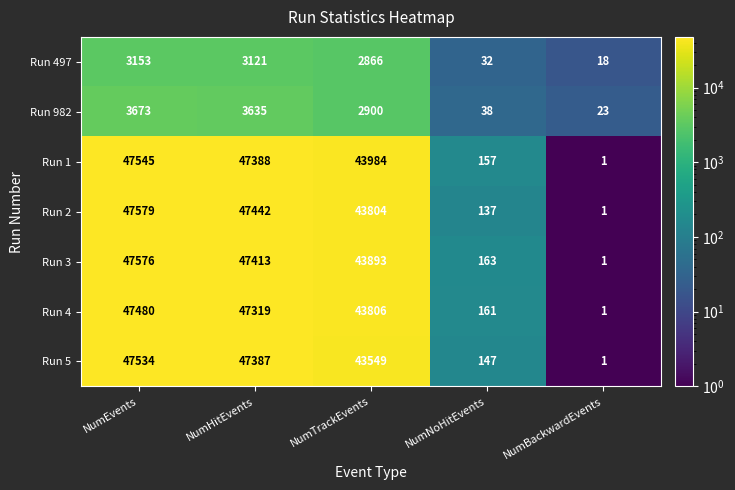

At which category does the chart reach its peak across all series?

NumEvents